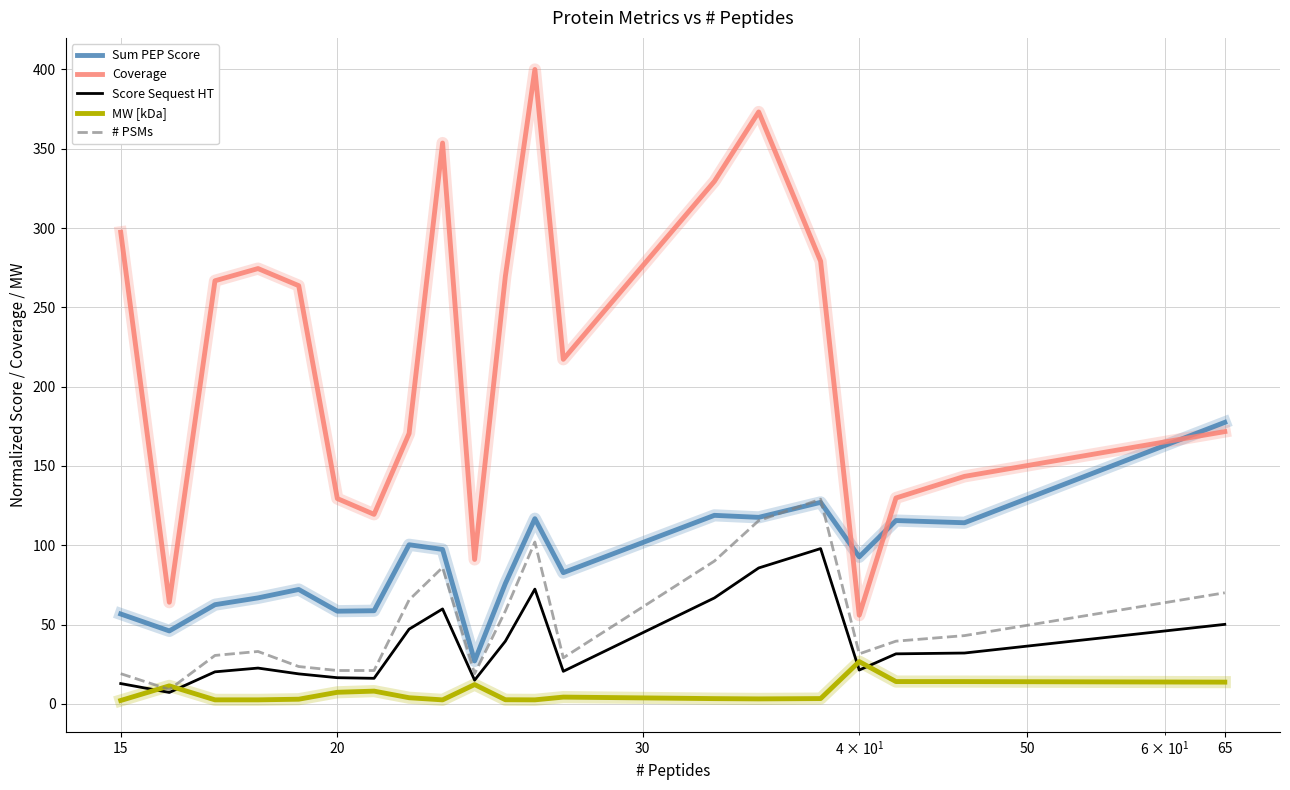

Rank the series by their maximum value, from highest to lowest.

Coverage, Sum PEP Score, # PSMs, Score Sequest HT, MW [kDa]